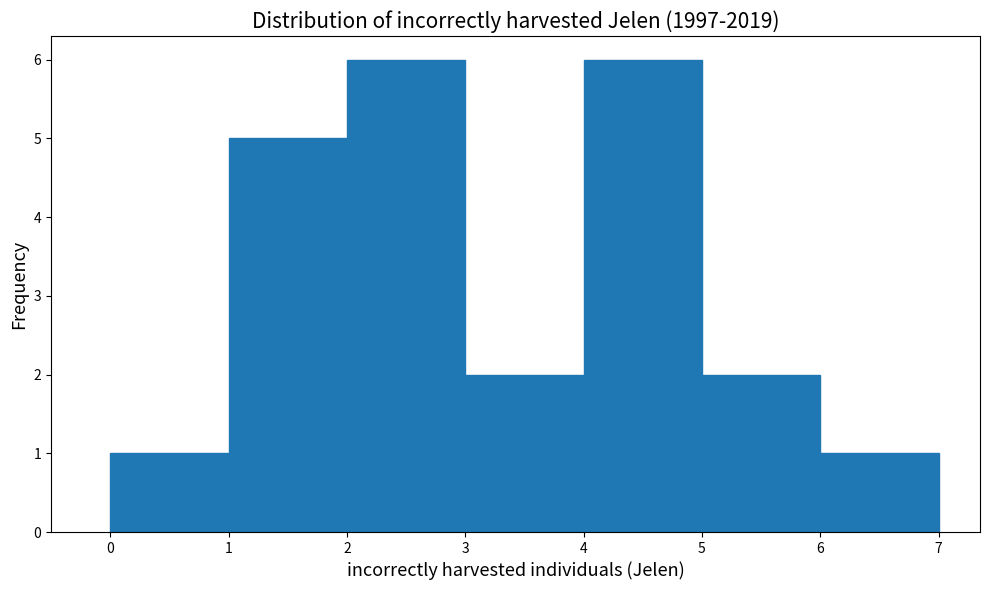

Reading left to right, transcribe this chart: for each bar, give the range it covers on the x-axis and its height. The values are not printed on the chart, so give them approximately, as read against the axis.

0 to 1: 1
1 to 2: 5
2 to 3: 6
3 to 4: 2
4 to 5: 6
5 to 6: 2
6 to 7: 1